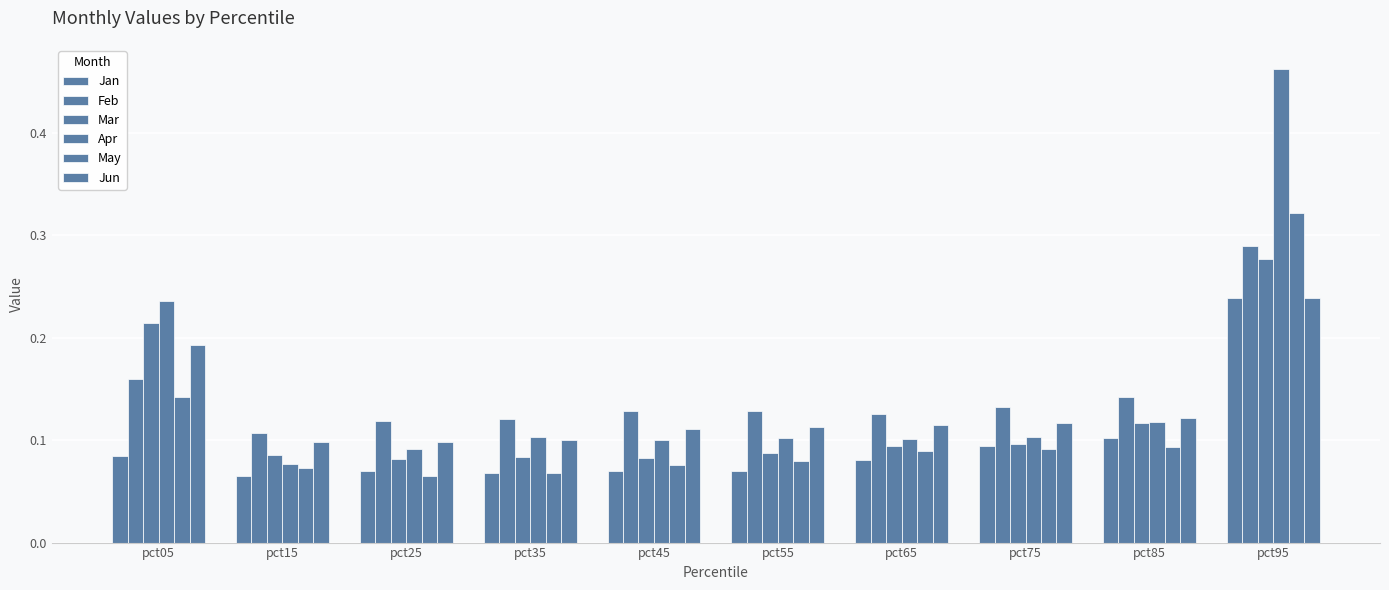

At pct05, list the series in order from largest to smallest.

Apr, Mar, Jun, Feb, May, Jan